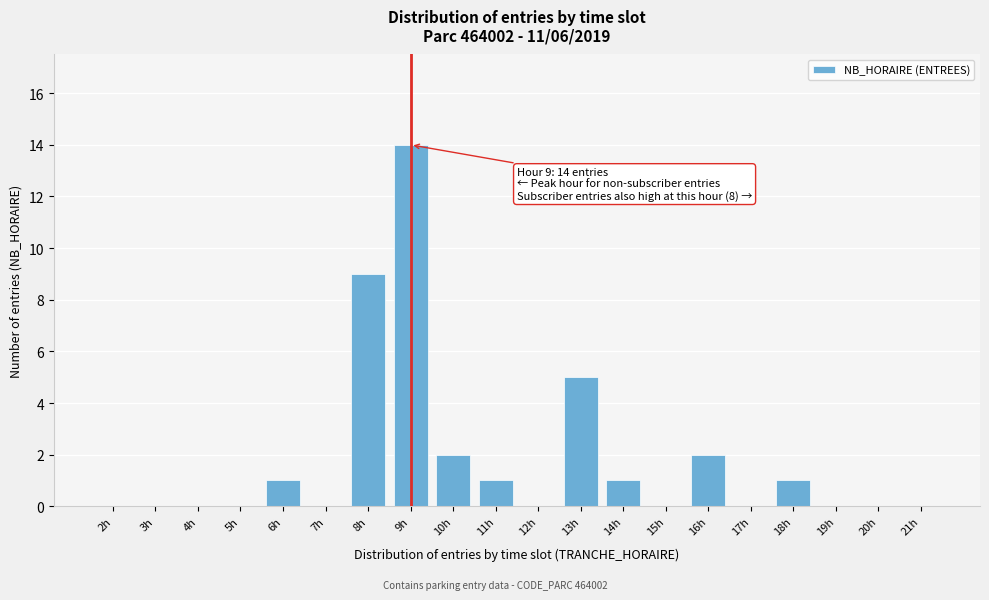

Reading left to right, transcribe all the data shown in this chart.

2h=0	3h=0	4h=0	5h=0	6h=1	7h=0	8h=9	9h=14	10h=2	11h=1	12h=0	13h=5	14h=1	15h=0	16h=2	17h=0	18h=1	19h=0	20h=0	21h=0